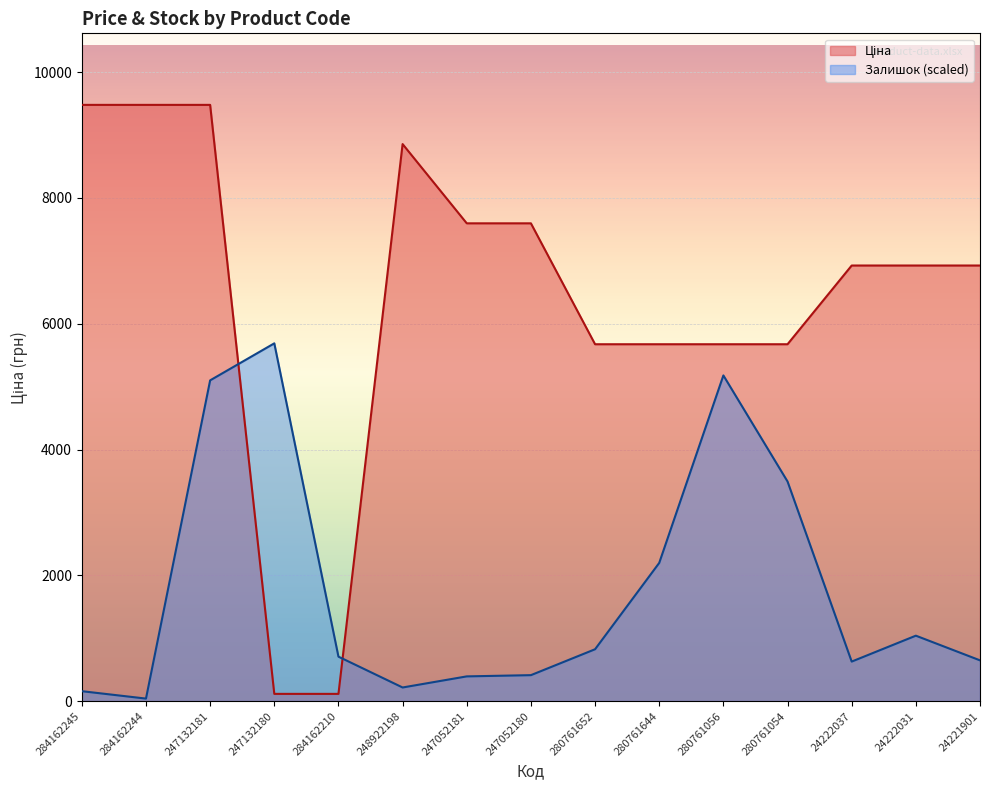

Reading right to left, transcribe all the data shown in this chart.

Ціна: 24221901=6925.7	24222031=6925.7	24222037=6925.7	280761054=5673.8	280761056=5673.8	280761644=5673.8	280761652=5673.8	247052180=7596.5	247052181=7596.5	248922198=8856.7	284162210=114.1	247132180=114.1	247132181=9480.1	284162244=9480.1	284162245=9480.1
Залишок: 24221901=647.3	24222031=1039.5	24222037=627.6	280761054=3491.3	280761056=5178.1	280761644=2196.8	280761652=823.8	247052180=411.9	247052181=392.3	248922198=215.8	284162210=706.1	247132180=5688.0	247132181=5099.6	284162244=39.2	284162245=156.9